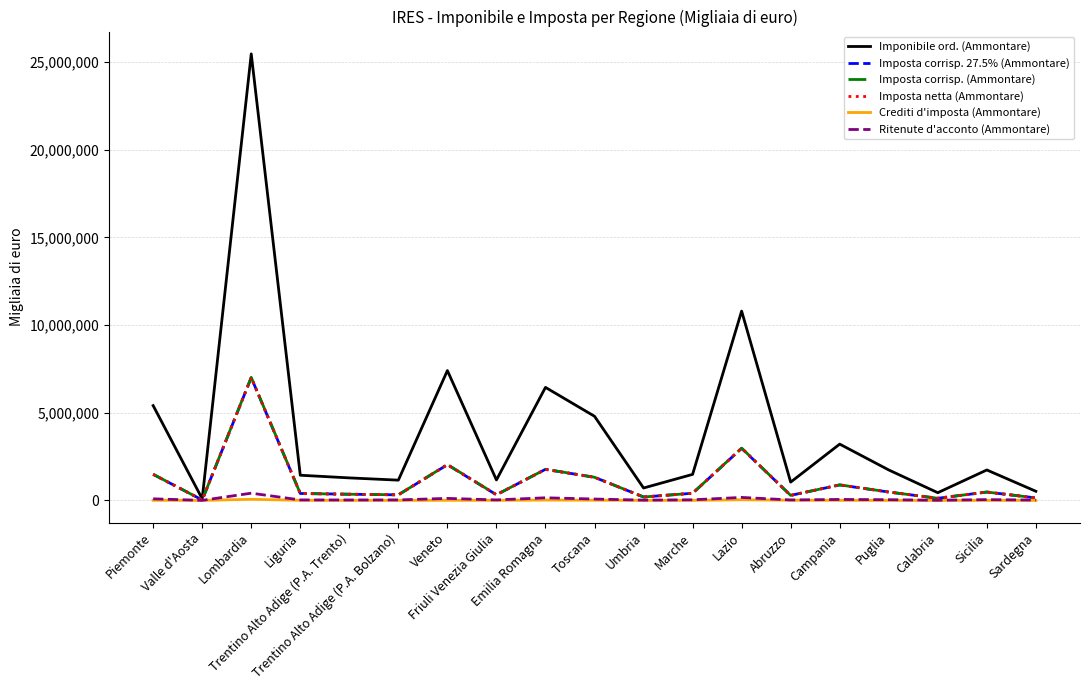

What are all the series names shown in the legend?

Imponibile ord. (Ammontare), Imposta corrisp. 27.5% (Ammontare), Imposta corrisp. (Ammontare), Imposta netta (Ammontare), Crediti d'imposta (Ammontare), Ritenute d'acconto (Ammontare)